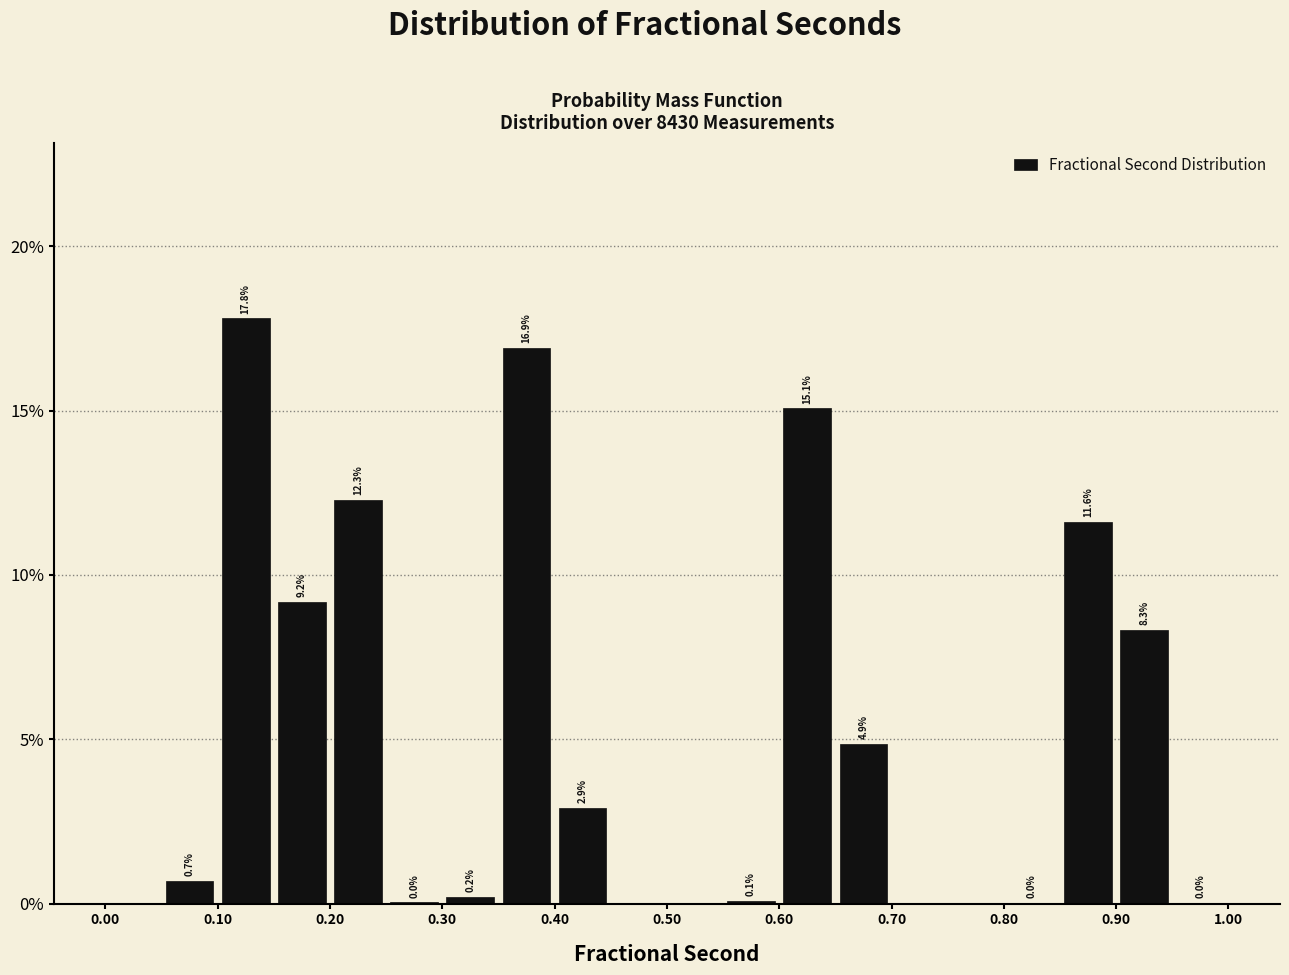

How tall is the bar that spans 0.40 to 0.45 on the x-axis?

2.9